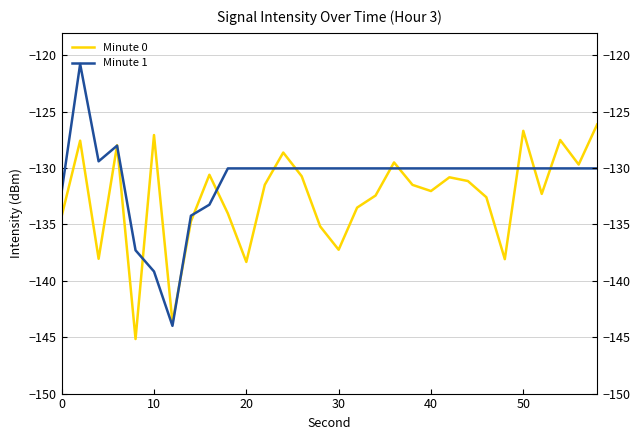

How many times do Minute 0 and Minute 1 cross each other?

13